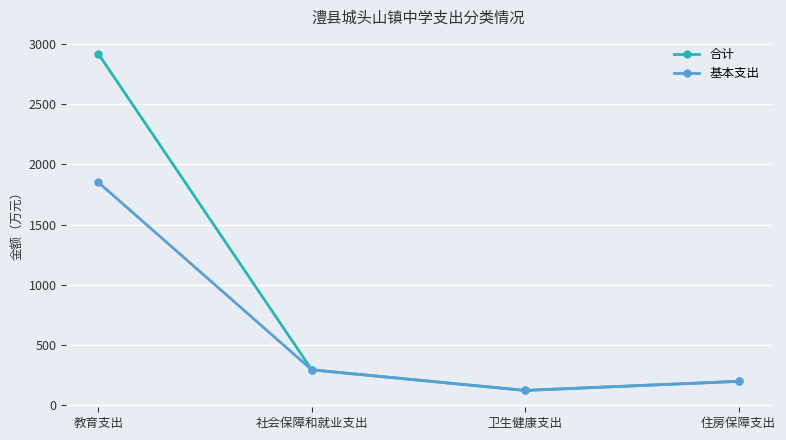

Which label corresponds to the largest value in the chart?

教育支出